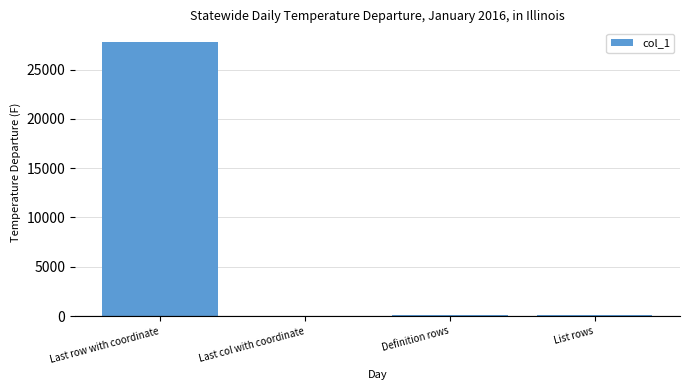

What is the sum of all values?

28087